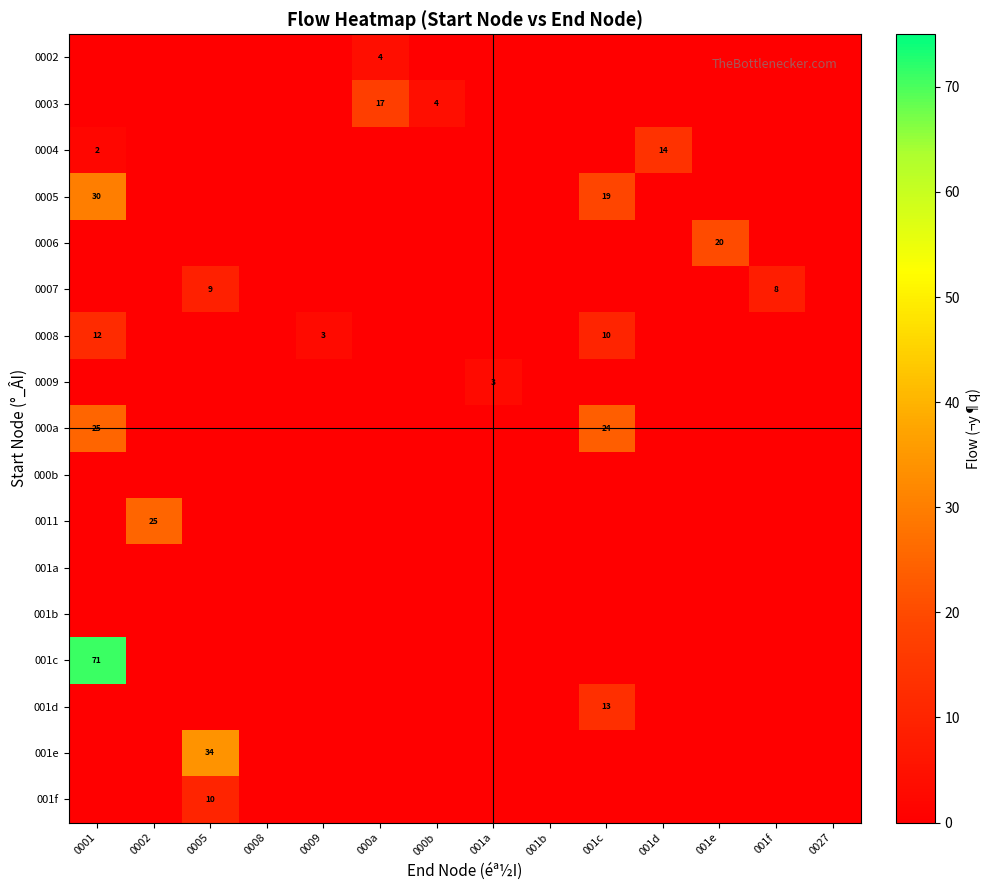

At which label does row_9 reach its peak?

0001